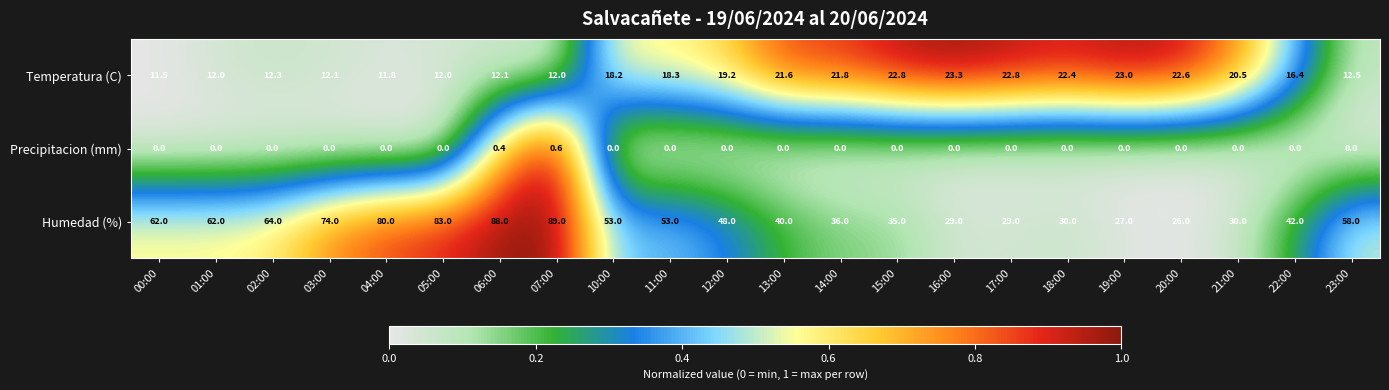

Is it true that Temperatura (C) equals 10.9 at 20:00?

False